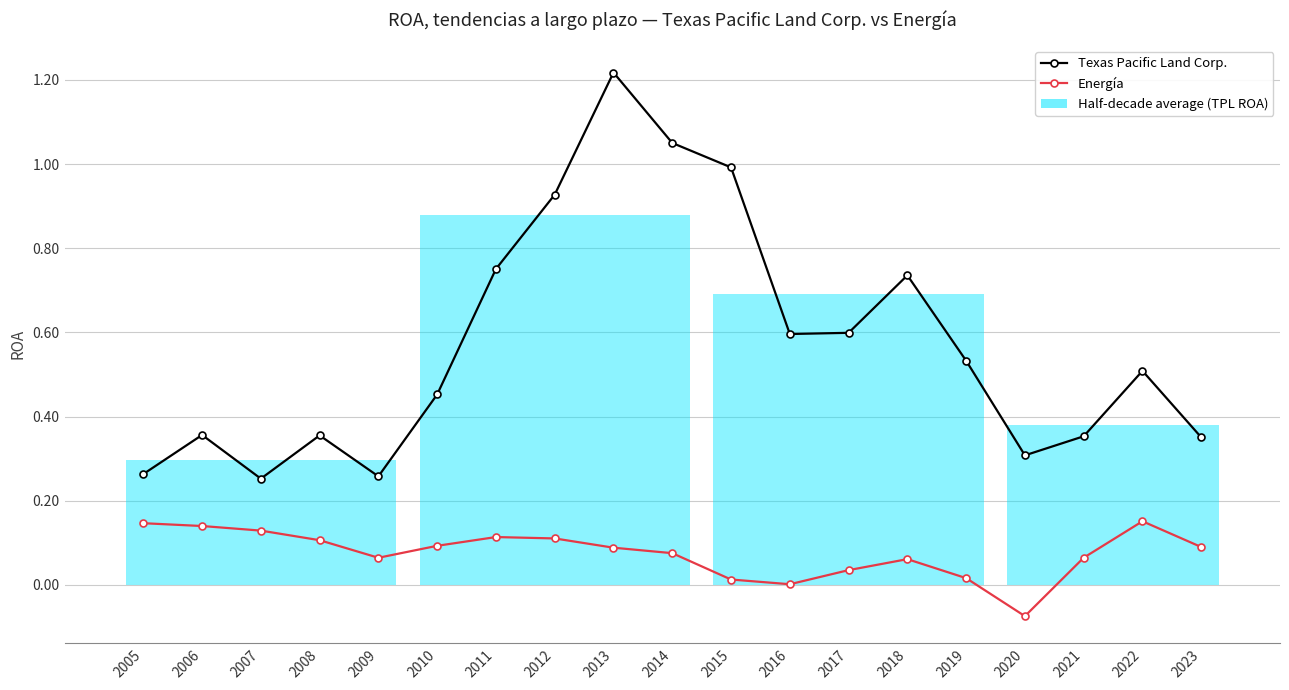

Is the value of Energía at 2015 greater than the value of Texas Pacific Land Corp. at 2018?

No